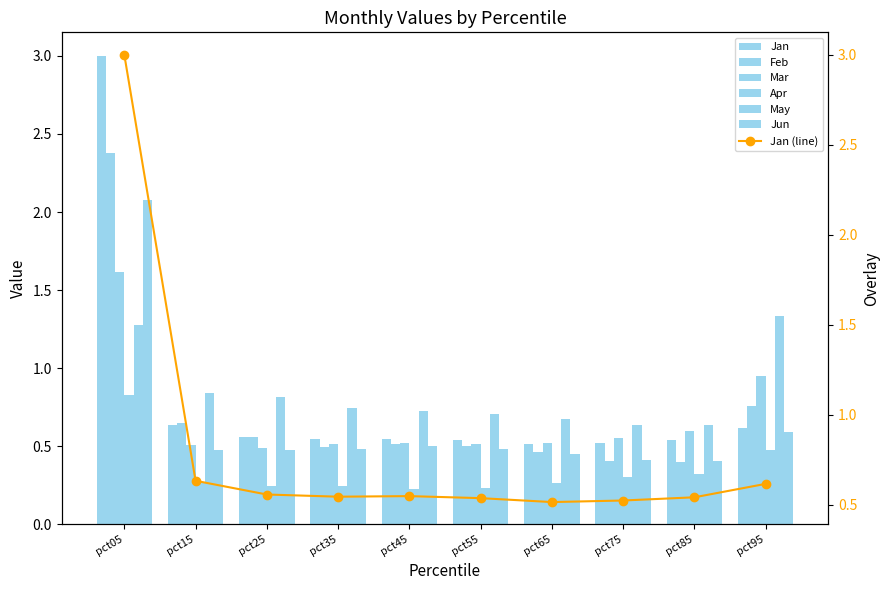

Which label corresponds to the largest value in the chart?

pct05